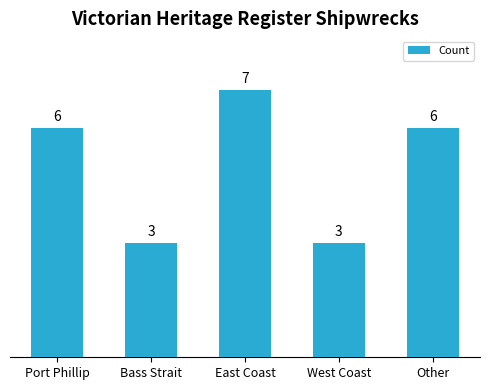

What is the difference between the values at Other and West Coast?

3